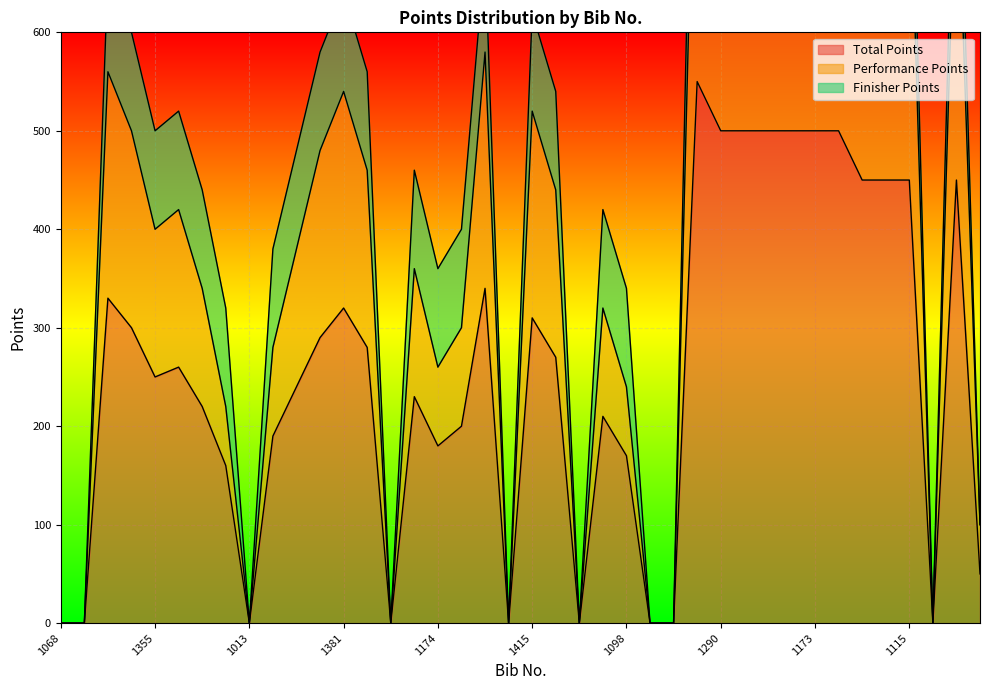

True or false: Performance Points has more than 0 points higher than both neighbors.

True